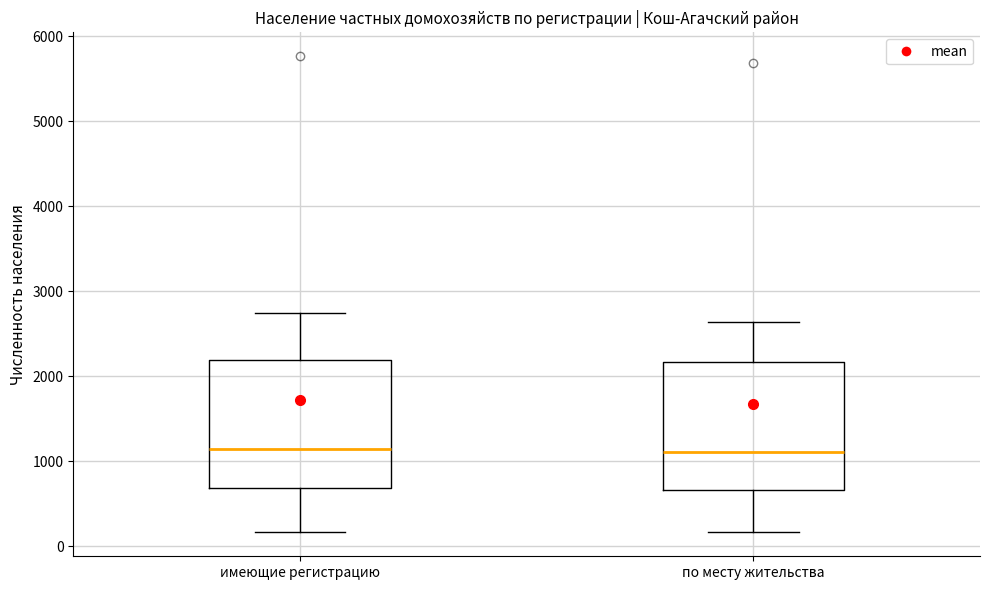

Reading left to right, transcribe this box plot: for each box, give where its median line is, the range the box spans, and where its two whiskers end, as read against the y-axis. The values are not printed on the chart, so give them approximately, as read against the axis.

имеющие регистрацию: median 1100, box 700 to 2200, whiskers 200 to 2700
по месту жительства: median 1100, box 700 to 2200, whiskers 200 to 2600